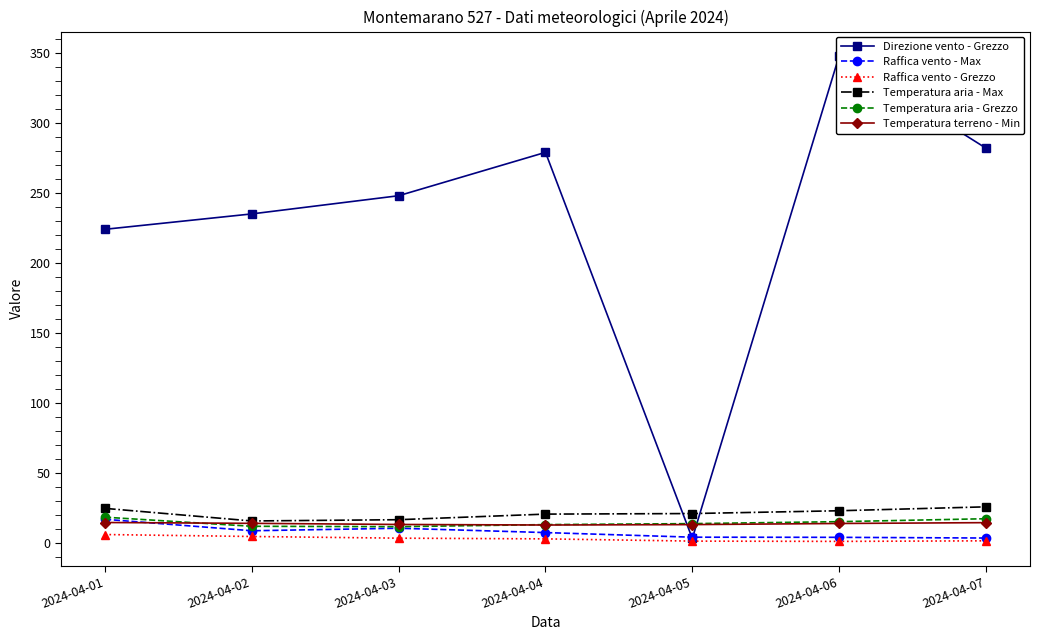

Reading right to left, extract all data points from this chart.

Direzione vento - Grezzo: 282.0	348.0	3.0	279.0	248.0	235.0	224.0
Raffica vento - Max: 3.3	3.8	3.9	7.2	10.3	8.5	16.7
Raffica vento - Grezzo: 1.3	0.9	1.1	2.7	3.2	4.4	5.8
Temperatura aria - Max: 25.6	22.8	20.8	20.4	16.4	15.5	24.5
Temperatura aria - Grezzo: 17.1	15.0	13.6	12.9	11.4	11.7	18.2
Temperatura terreno - Min: 14.3	13.7	12.9	12.6	13.0	13.8	14.4